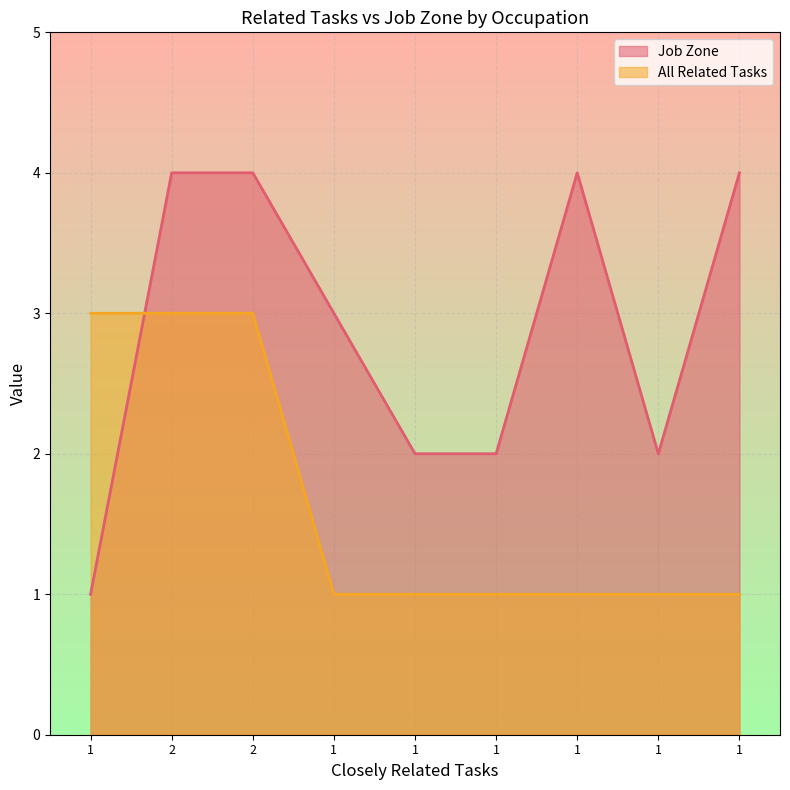

At which category does the chart reach its peak across all series?

2